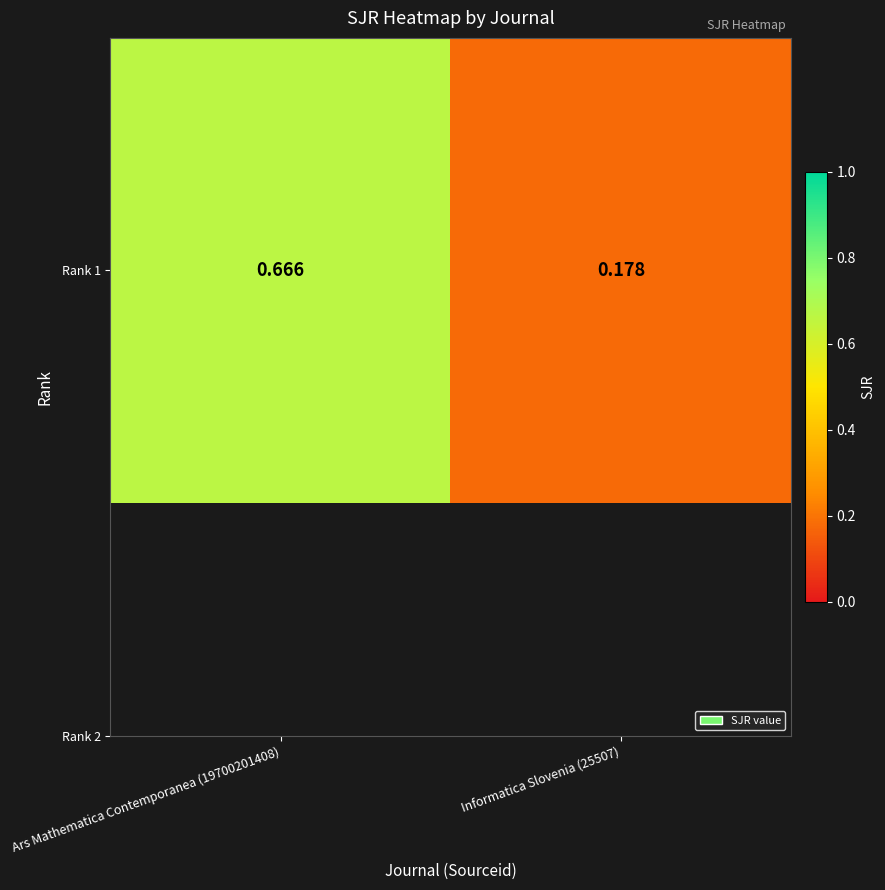

Reading right to left, what are all the values shown in this chart?

Informatica Slovenia (25507)=0.2	Ars Mathematica Contemporanea (19700201408)=0.7